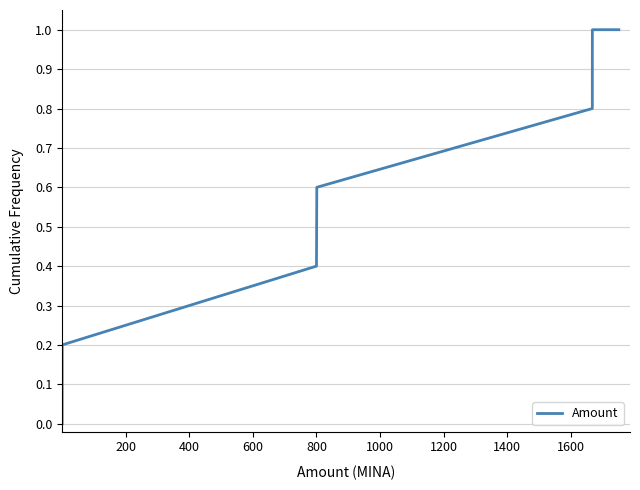

What is the maximum value shown in the chart?

1.0